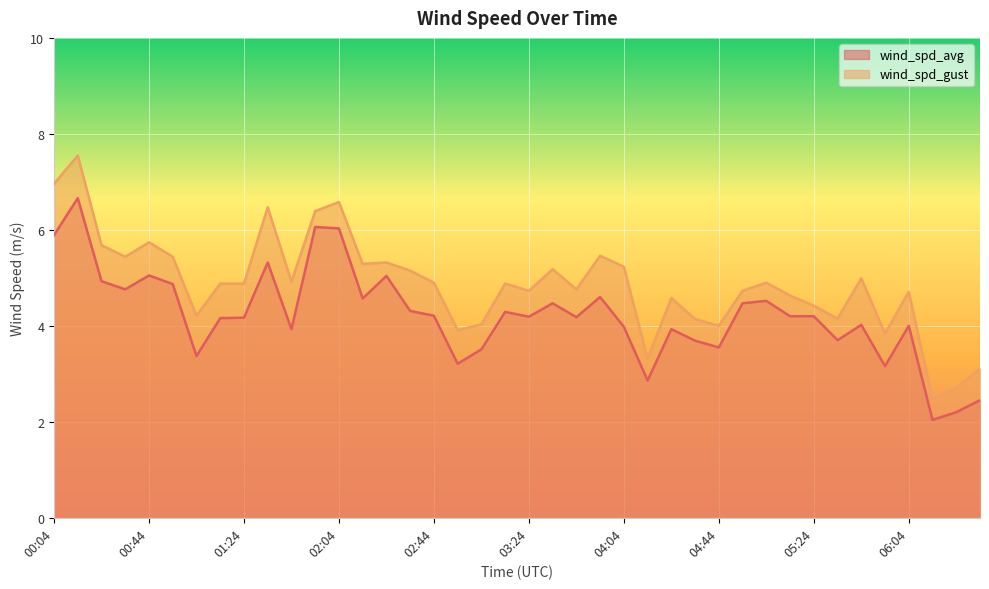

True or false: wind_spd_avg has a value of 5.5 at 05:34.

False